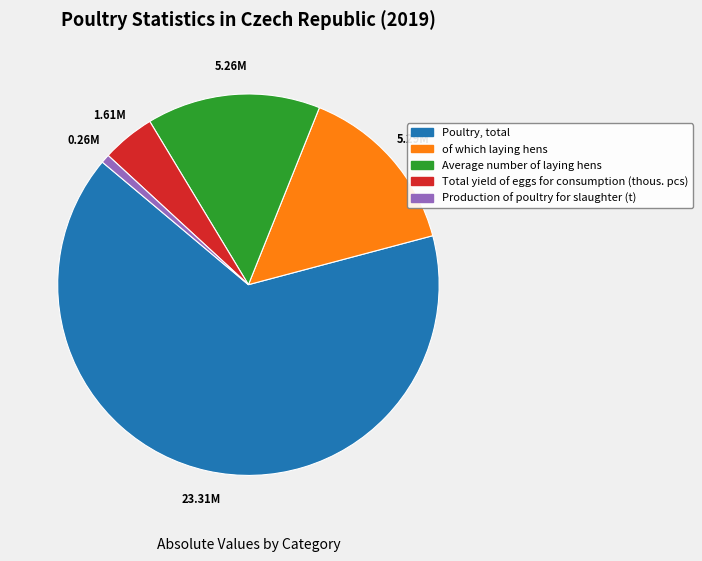

The Average number of laying hens slice represents 23% of the pie. True or false?

False